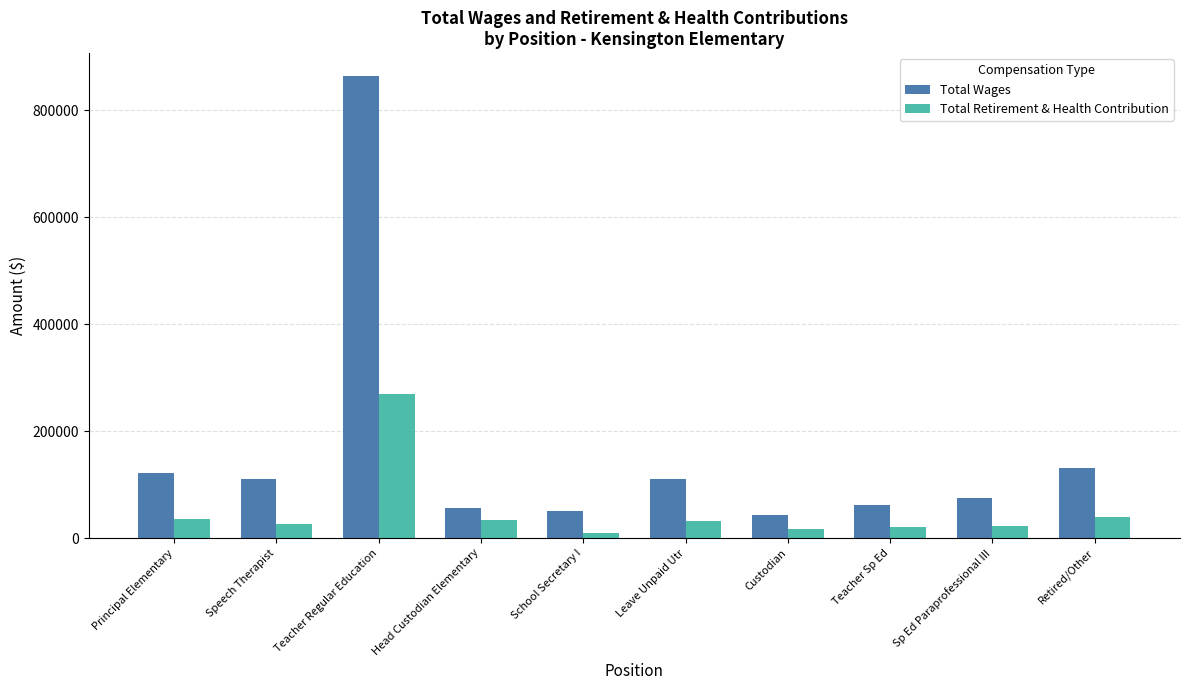

How many distinct data groups are displayed?

2